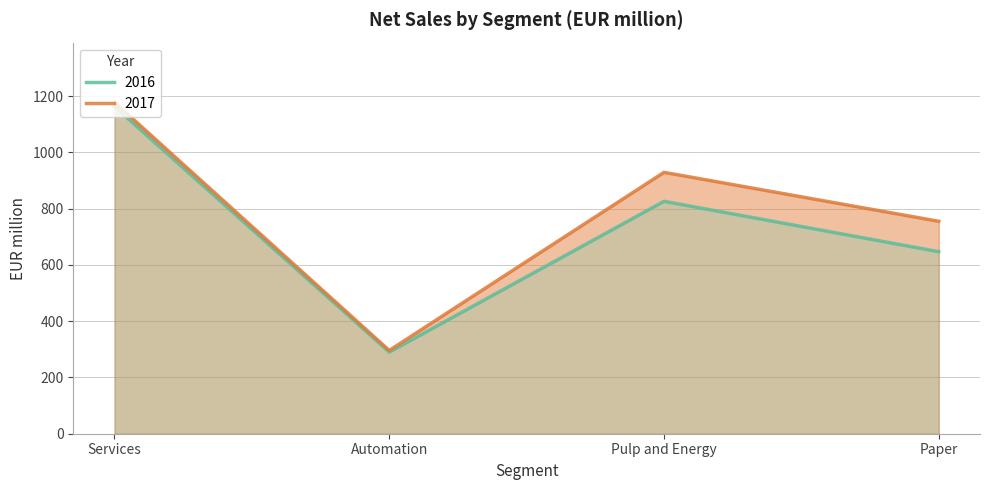

What are all the series names shown in the legend?

2016, 2017